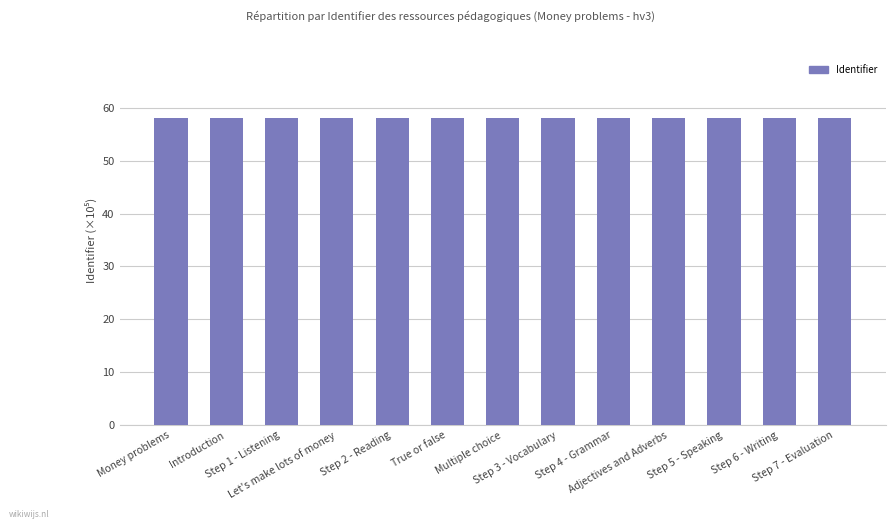

What is the maximum value shown in the chart?

58.1